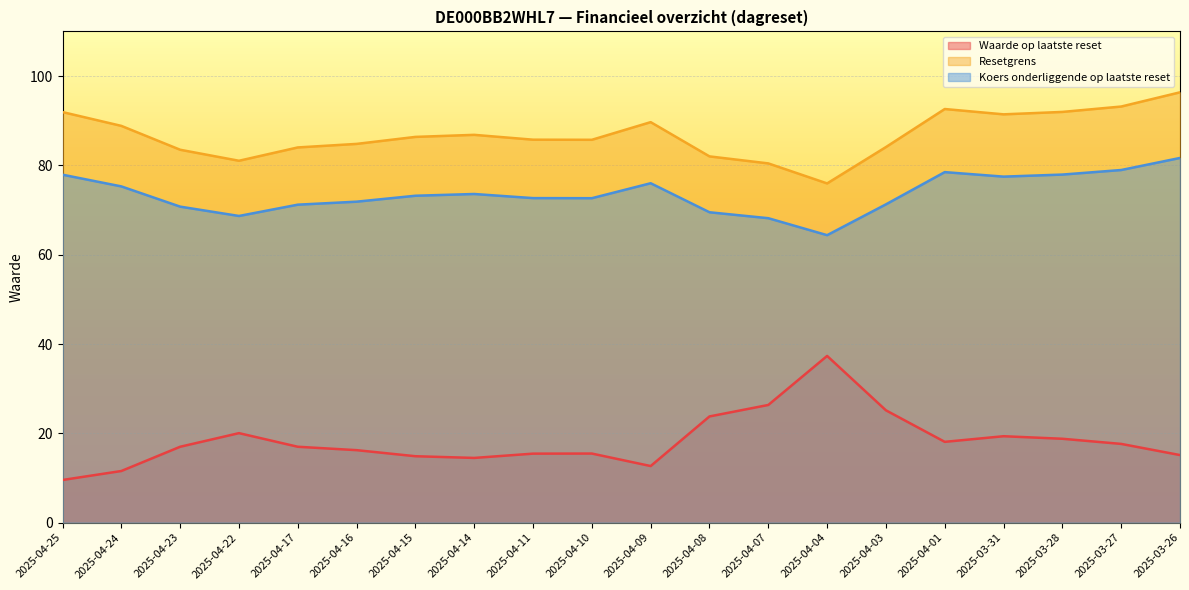

What are all the series names shown in the legend?

Waarde op laatste reset, Resetgrens, Koers onderliggende op laatste reset